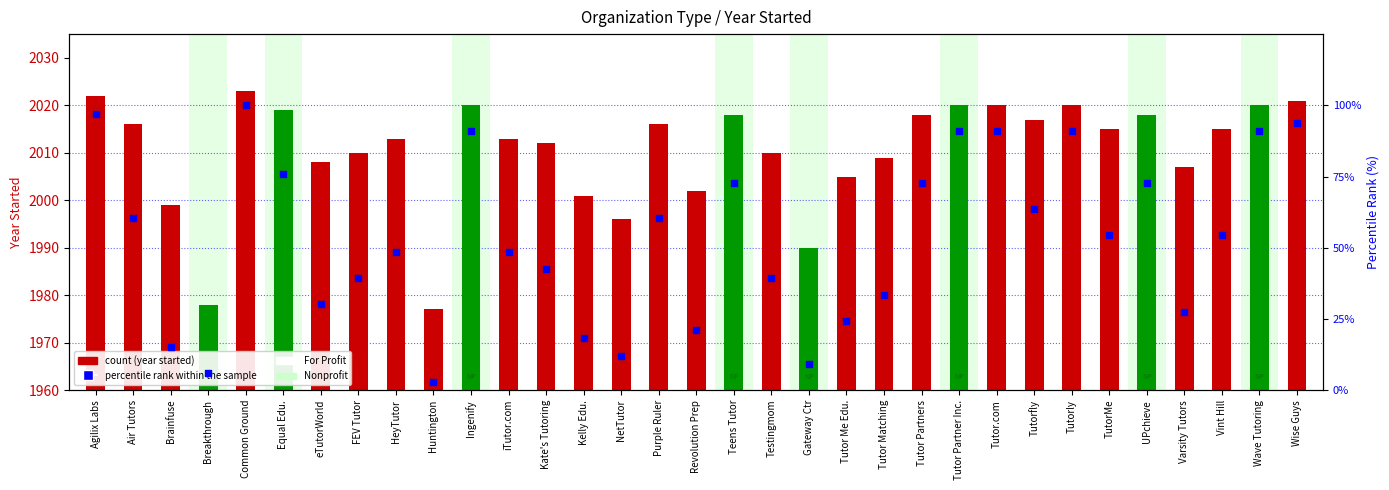

Which series has the largest Y range (max minus min)?

percentile rank within the sample